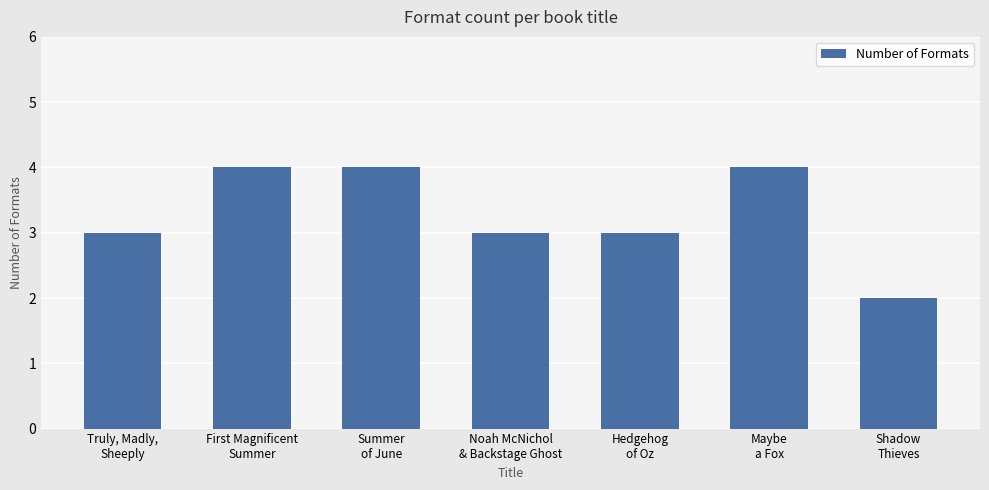

What is the average value?

3